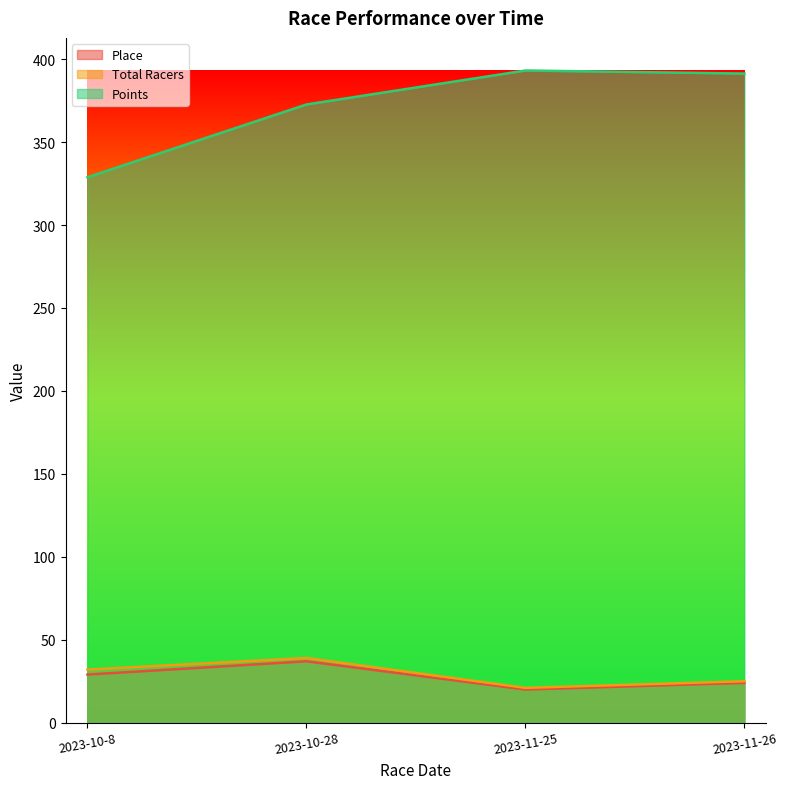

What is the sum of all Points values?

1486.0